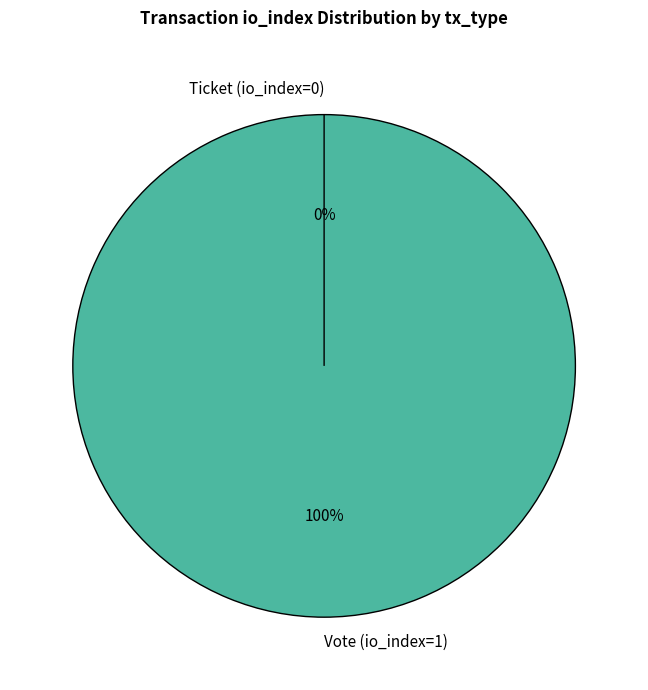

To the nearest percent, what is the difference between the largest and smallest slice percentages?

100%